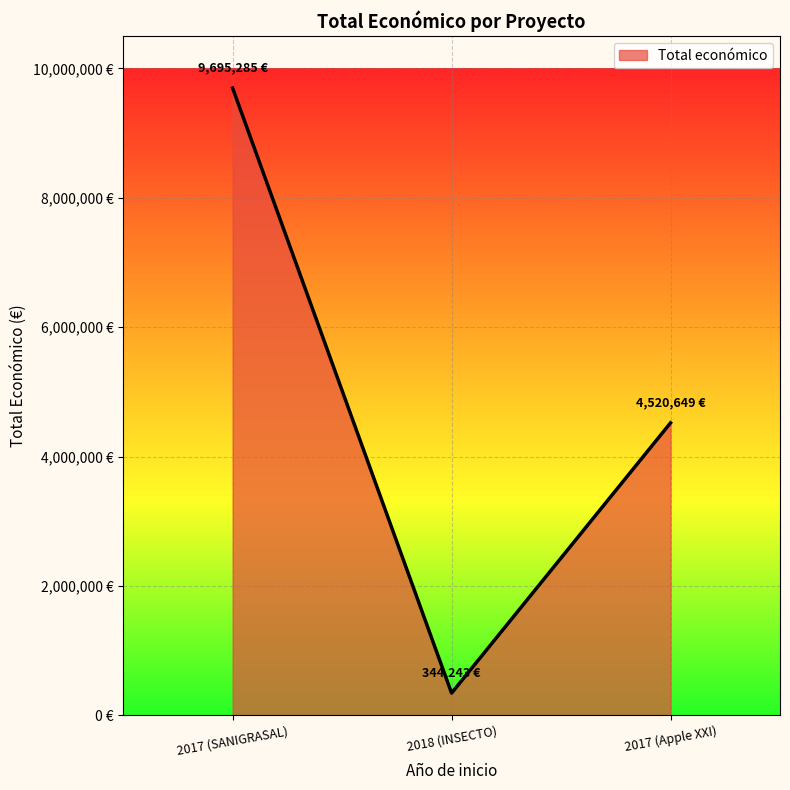

The value at 2017 (SANIGRASAL) is 15578317. True or false?

False